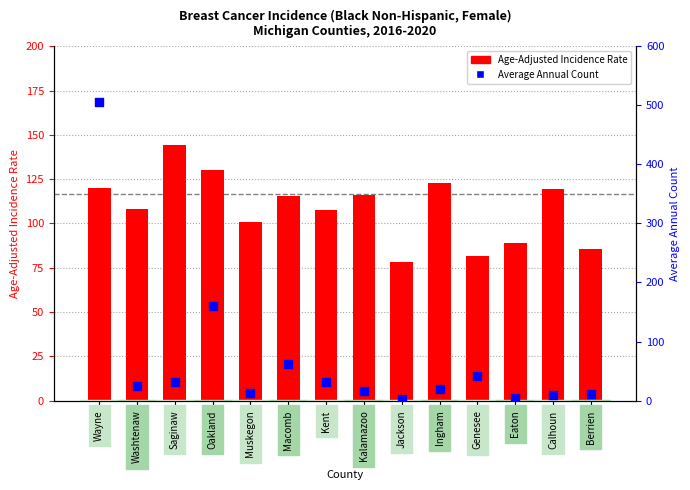

What are all the series names shown in the legend?

Age-Adjusted Incidence Rate, Average Annual Count